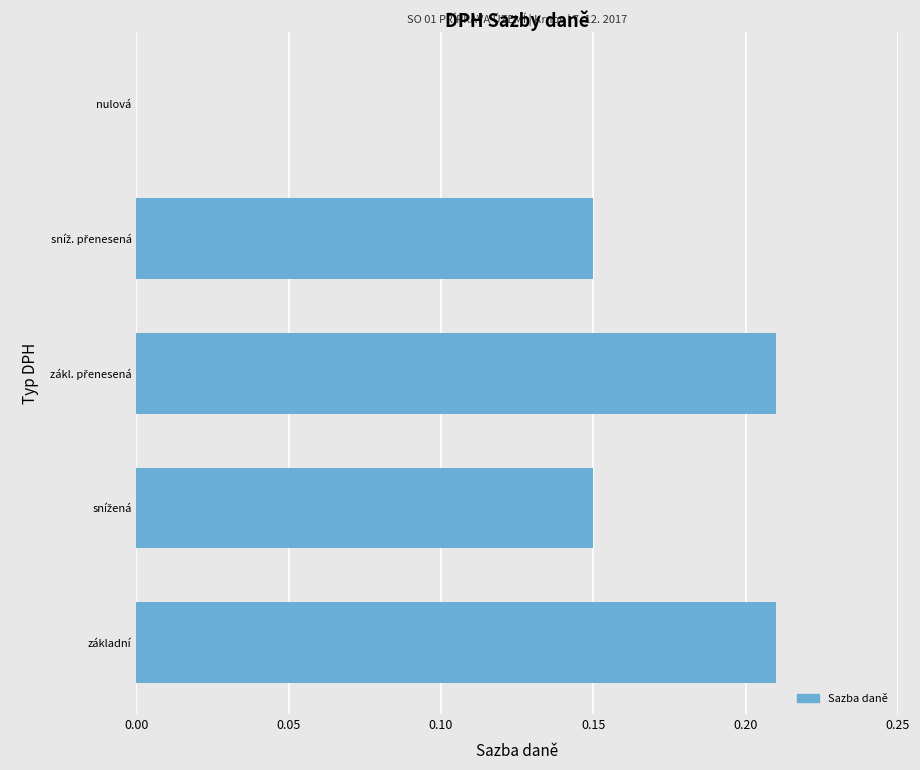

Between nulová and základní, which is larger?

základní